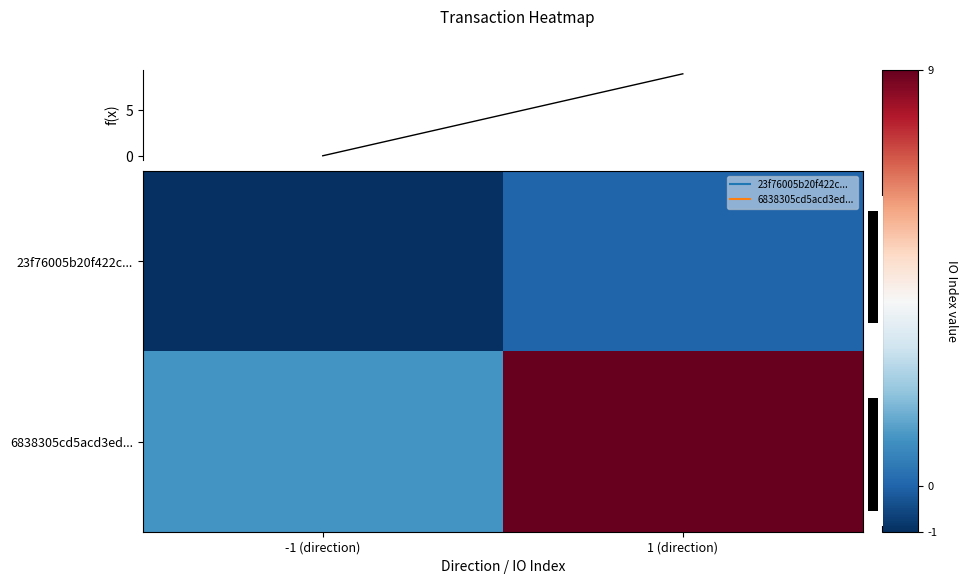

Which has a higher value, -1 (direction) or 1 (direction)?

1 (direction)